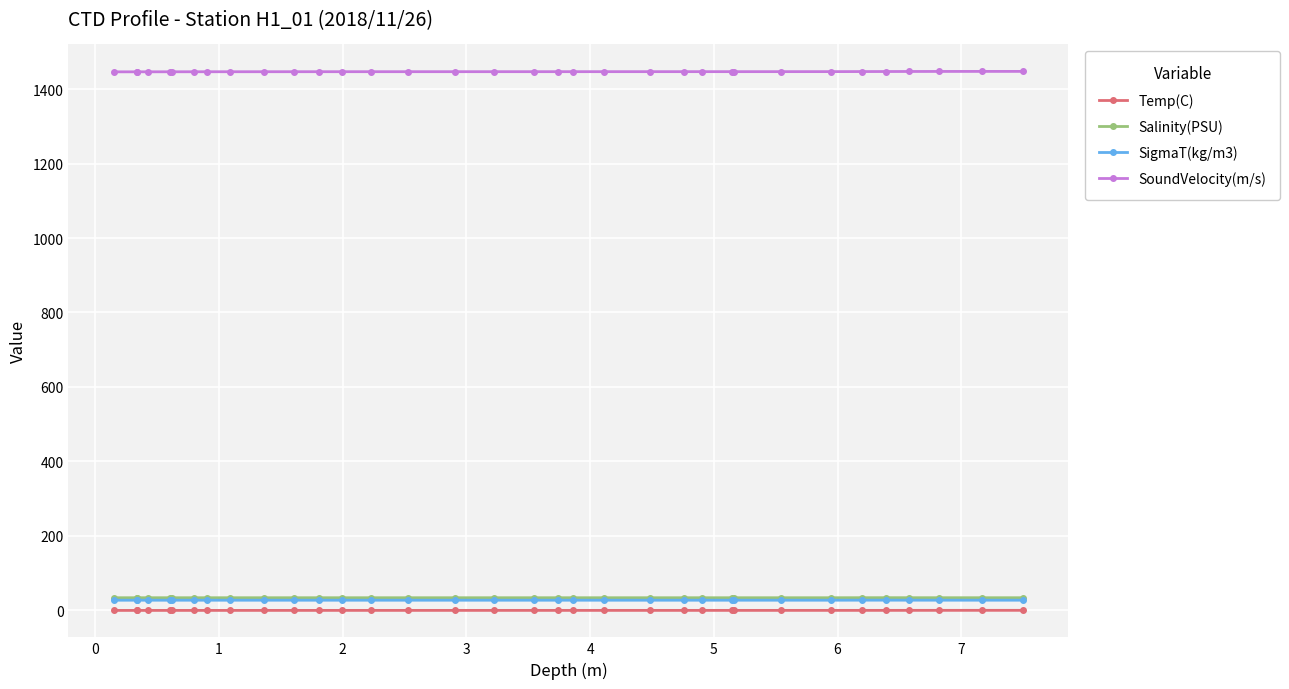

True or false: SoundVelocity(m/s) and Temp(C) cross at least once.

False